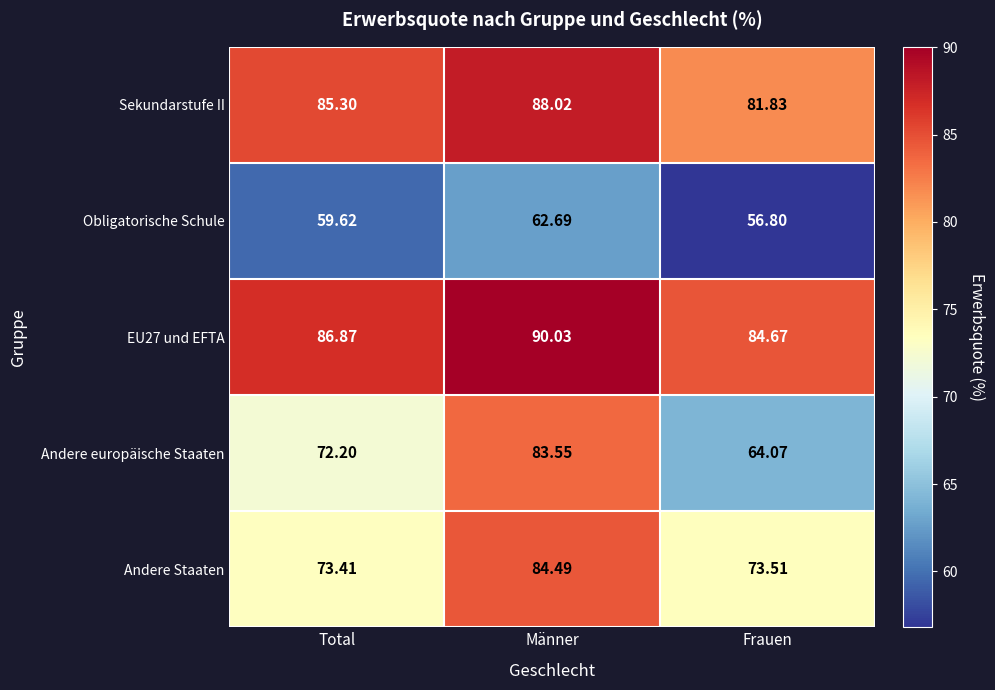

At which category does the chart reach its peak across all series?

Männer